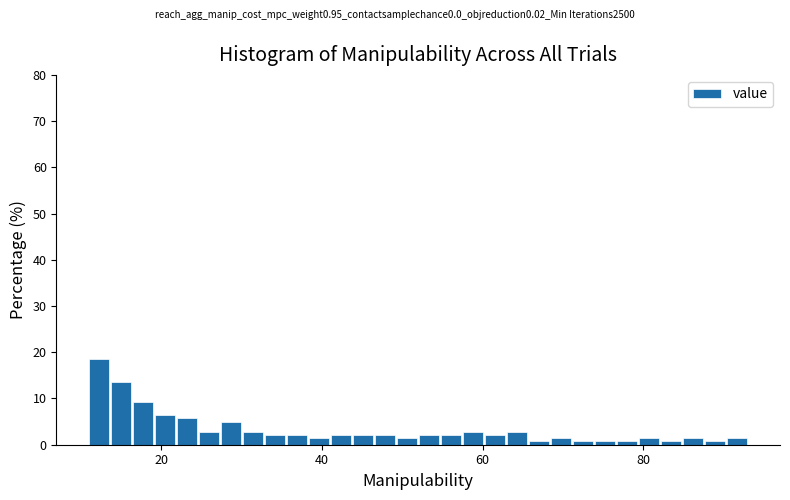

Around what value on the x-axis is the tallest bar? Give the approximate position of its centre, as read against the axis.

12